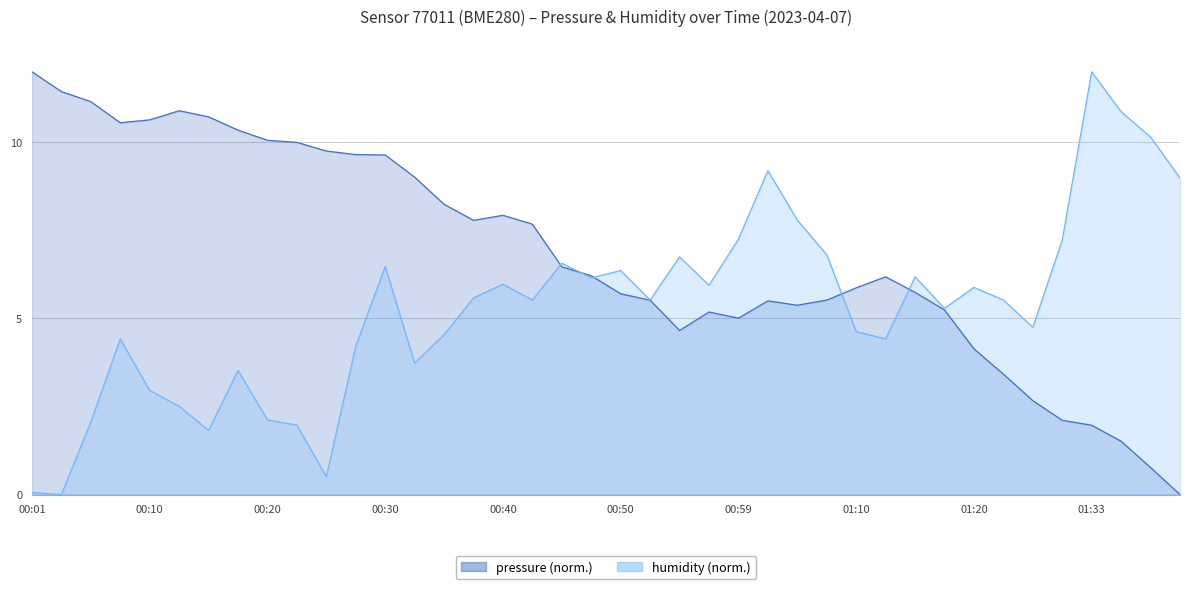

Which series has the largest range (max minus min)?

pressure